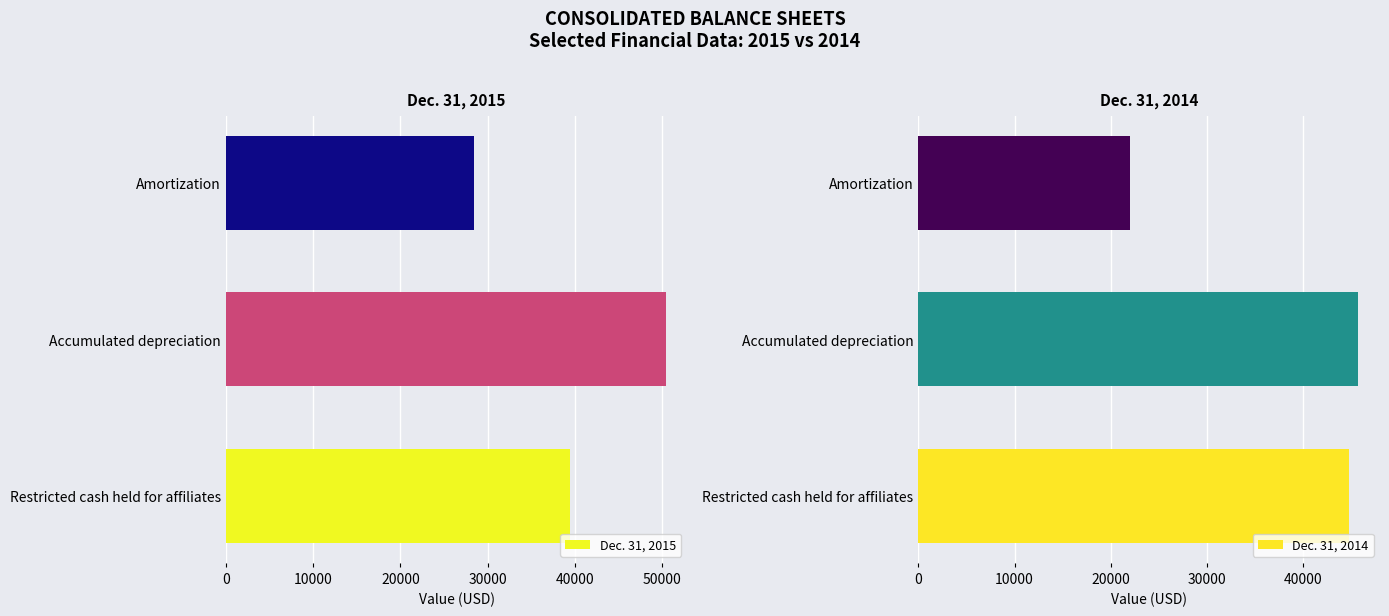

What is the lowest value of the Dec. 31, 2015 series?

28422